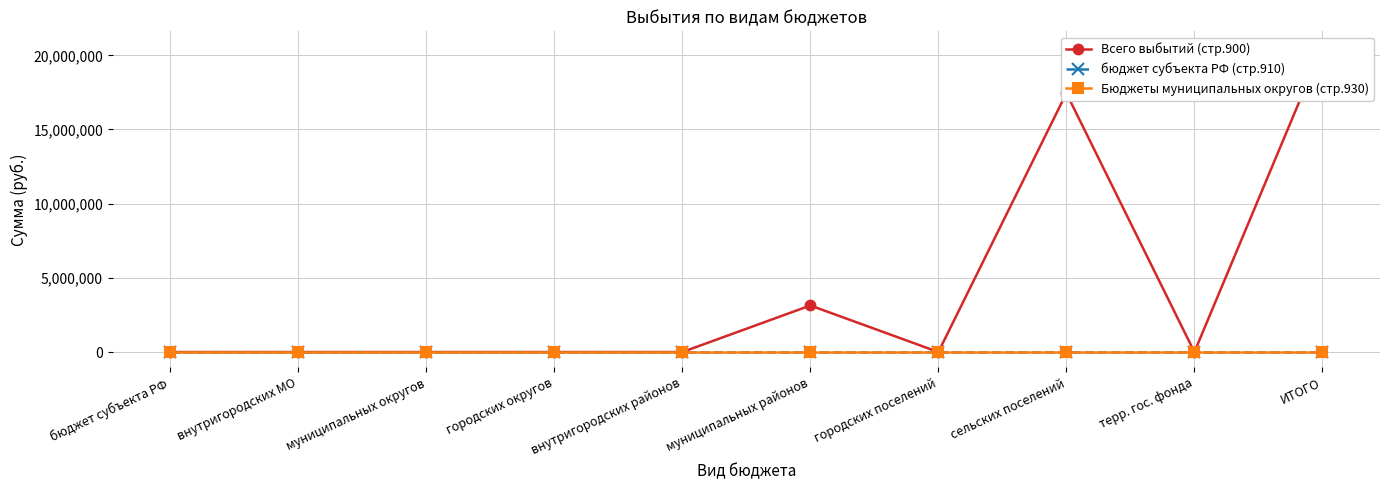

True or false: Бюджеты муниципальных округов (стр.930) and Всего выбытий (стр.900) cross at least once.

False